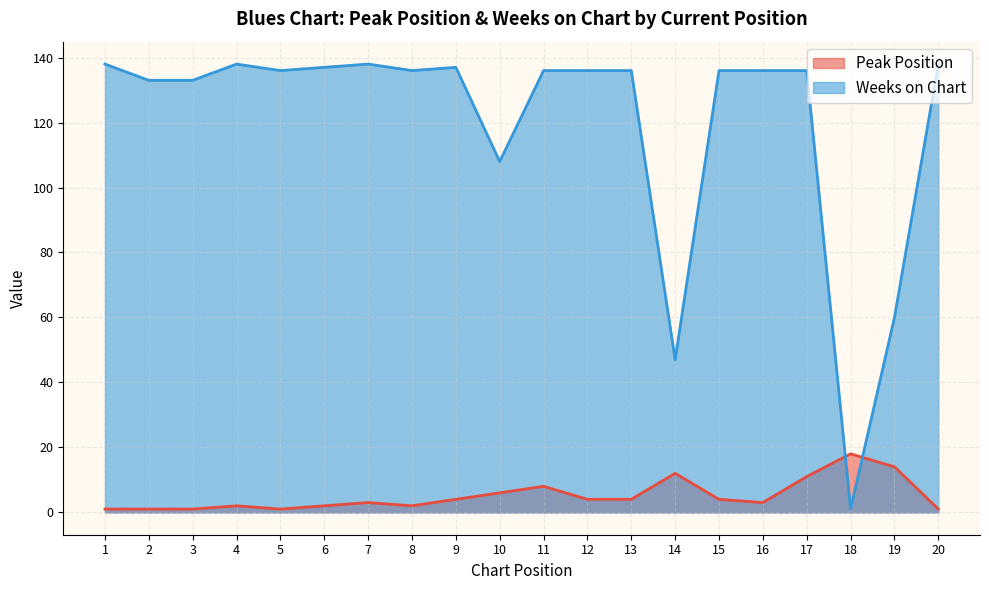

What is the greatest value displayed?

138